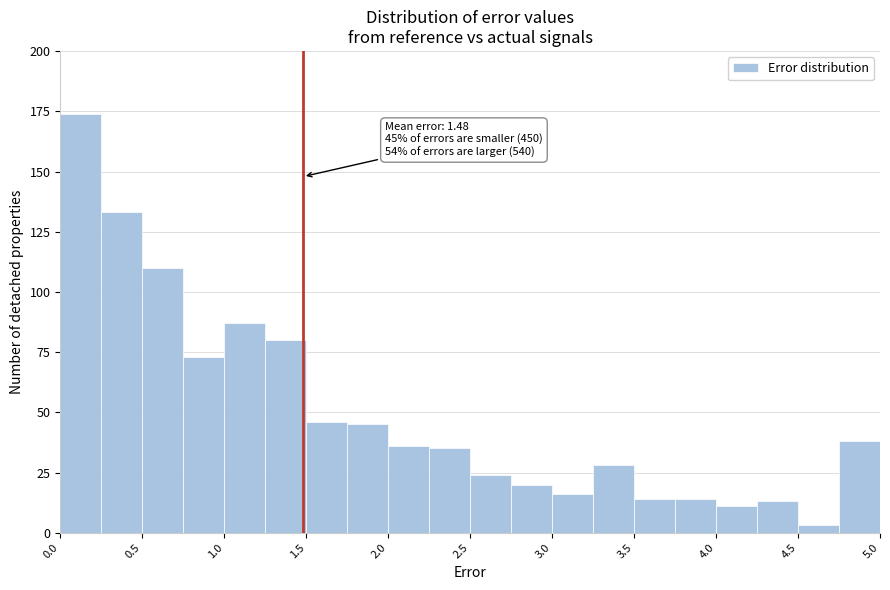

Over which range of the x-axis is the bar tallest?

0.00 to 0.25